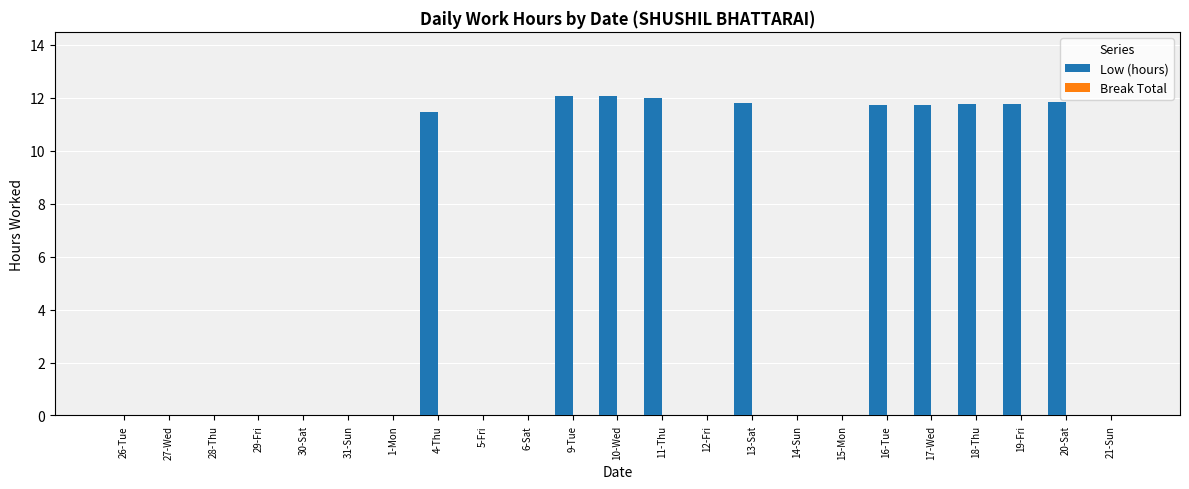

The value at 17-Wed is 6.5. True or false?

False